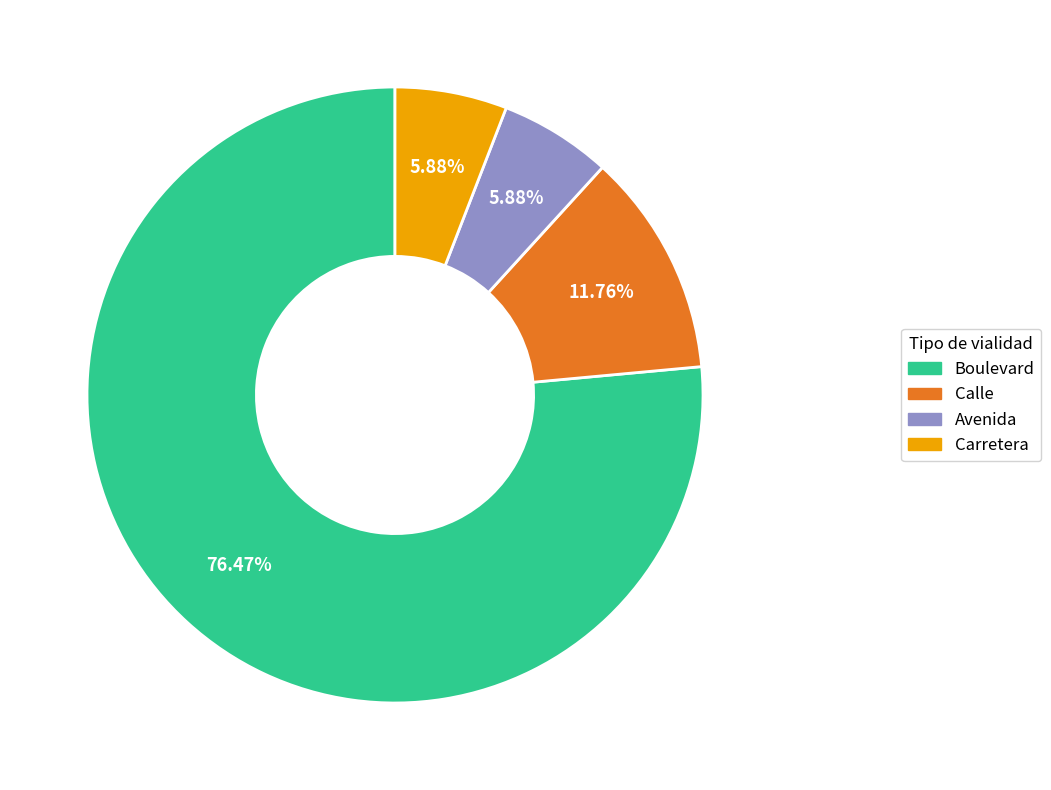

Which slice represents more than half of the pie?

Boulevard